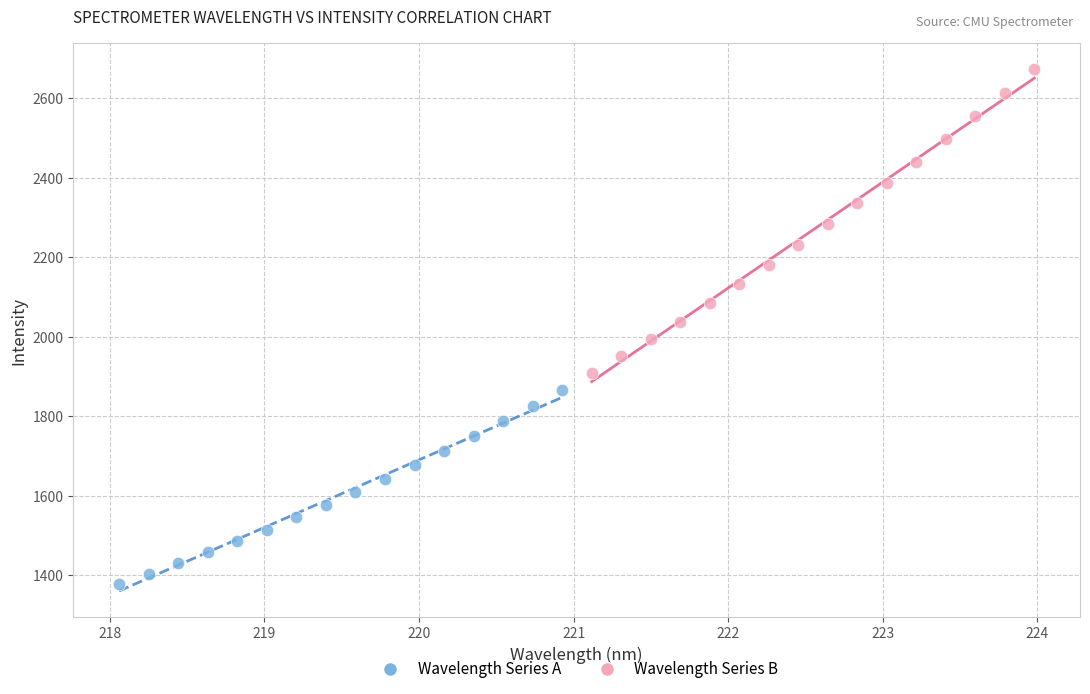

Which series has the widest spread of Y values?

Wavelength Series B